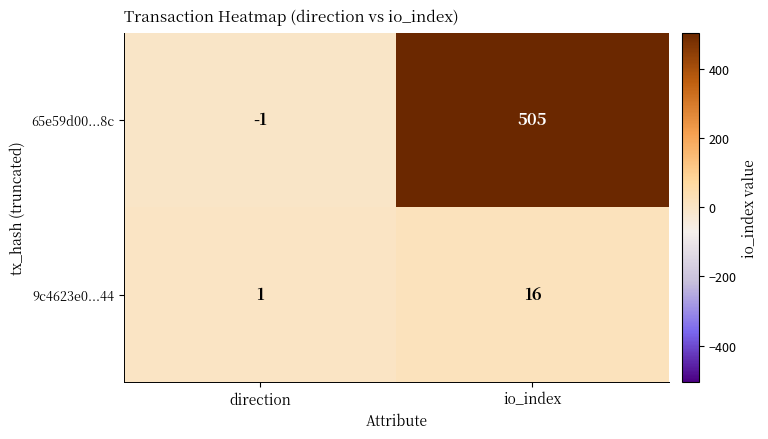

Is it true that 9c4623e0...44 equals 4 at io_index?

False